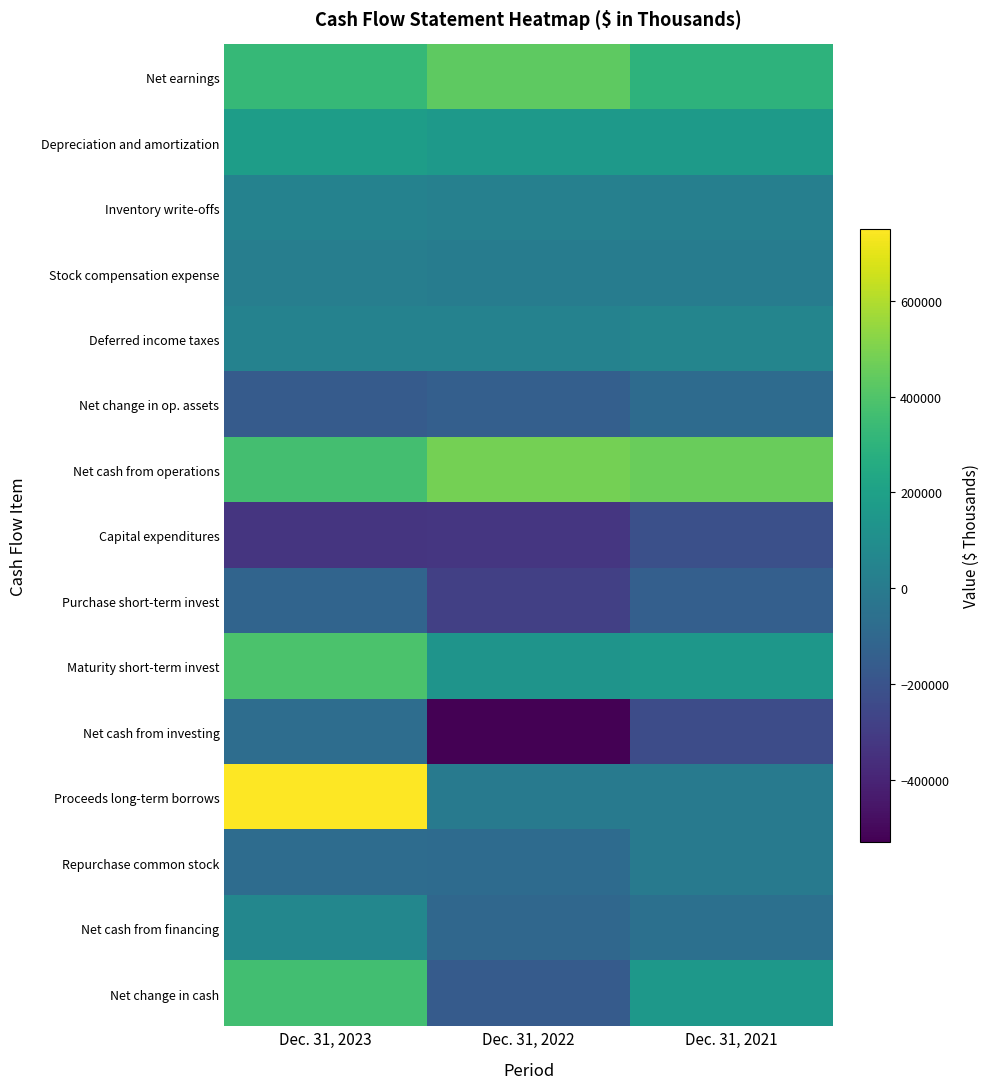

Which series has the largest total across all categories?

Net cash from operations